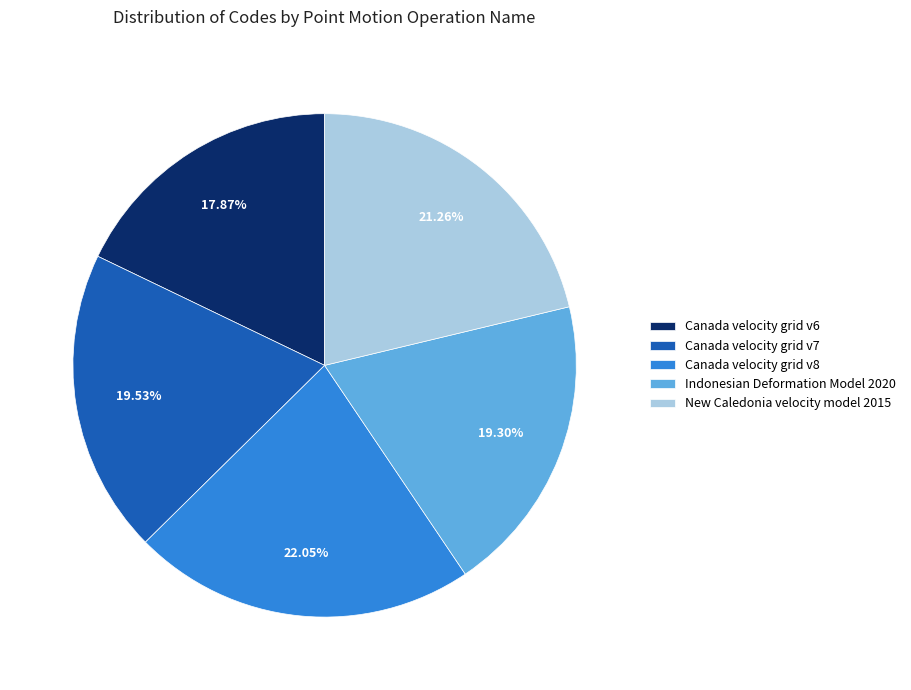

True or false: Indonesian Deformation Model 2020 accounts for 28% of the total.

False